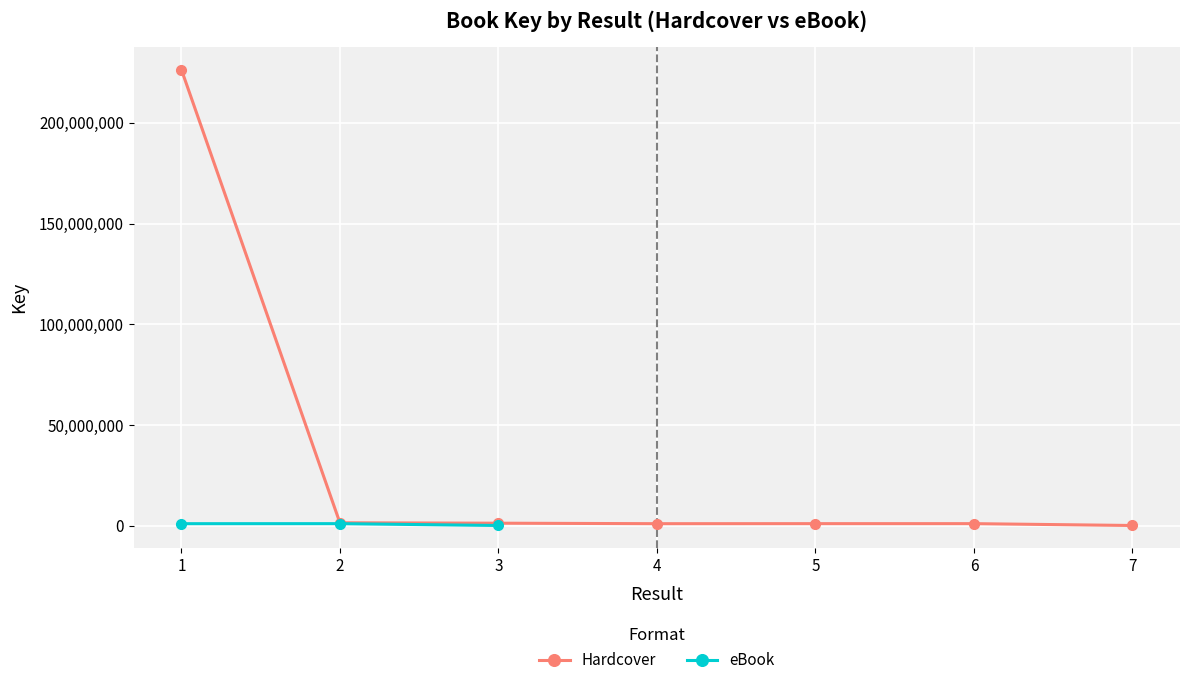

Read the value at 1, to the nearest 100.

226434100